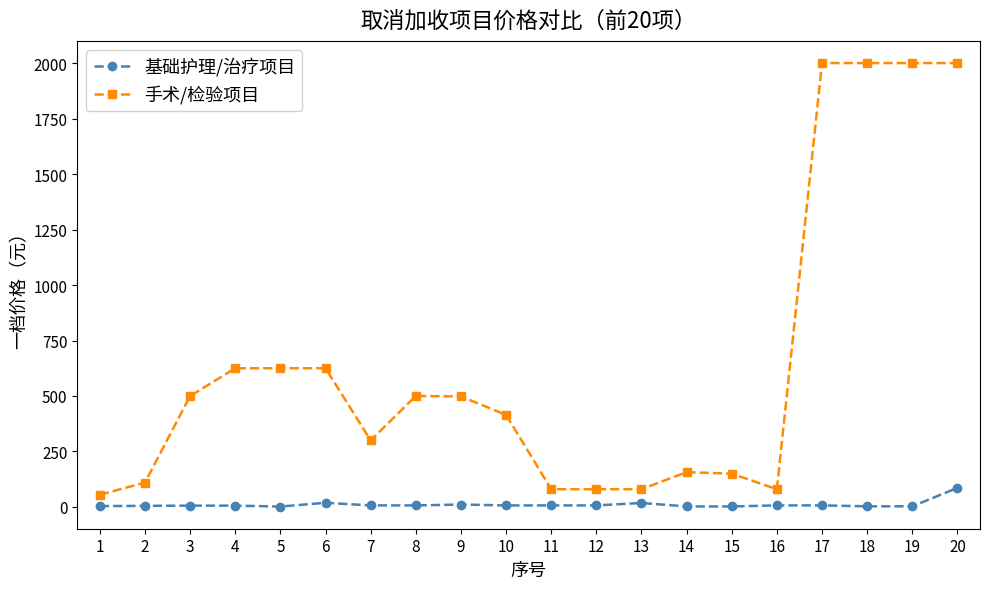

True or false: 基础护理/治疗项目 and 手术/检验项目 cross at least once.

False